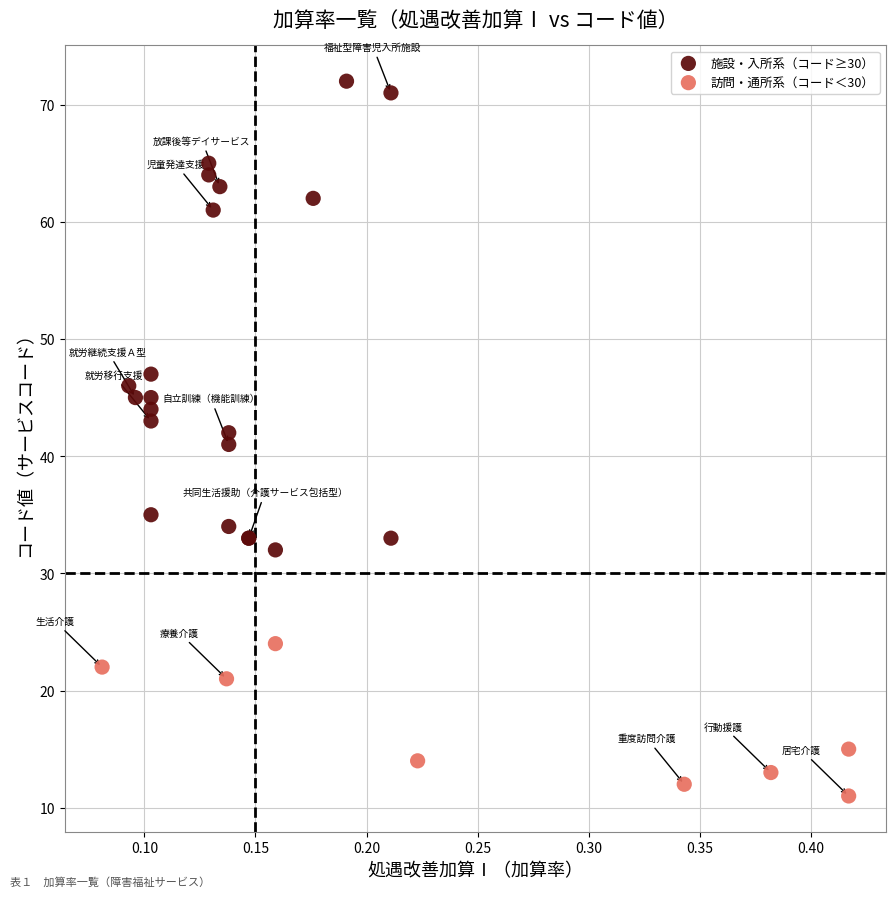

Which series contains the highest Y value?

施設・入所系（コード≥30）